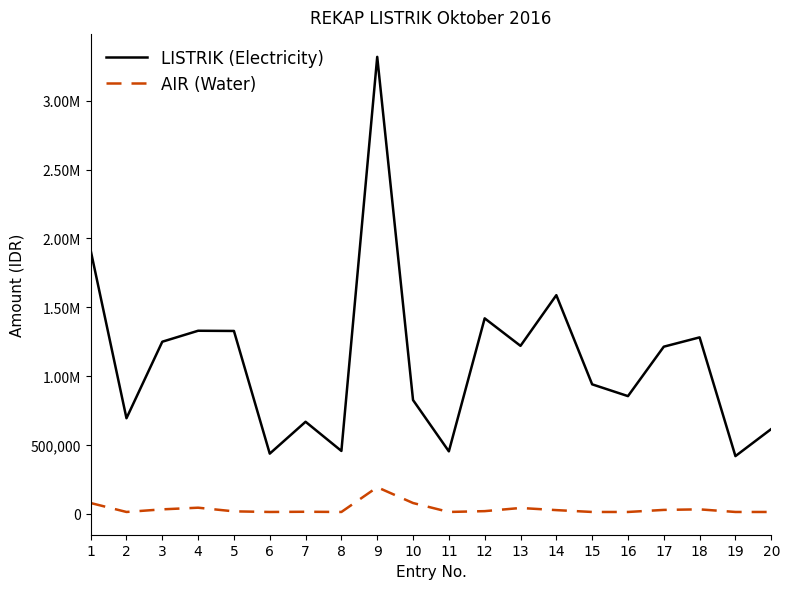

Read the LISTRIK (Electricity) value at 13.

1219364